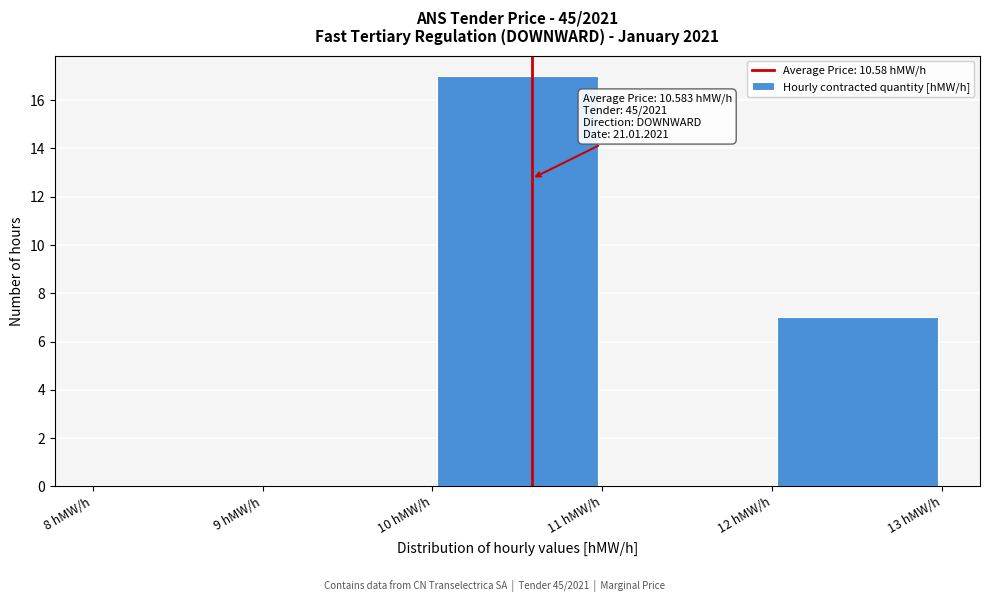

Which range on the x-axis has the tallest bar?

10 to 11